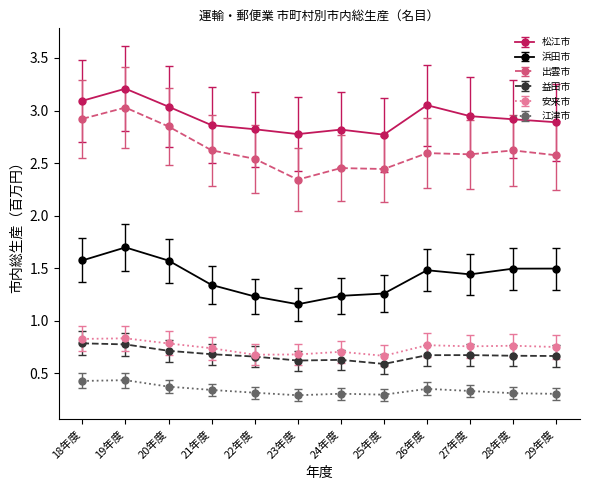

True or false: 江津市 has a value of 0.4 at 19年度.

True